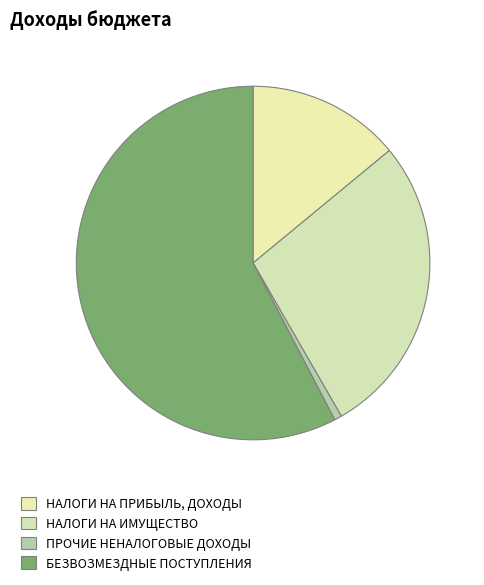

Which slice is the largest?

БЕЗВОЗМЕЗДНЫЕ ПОСТУПЛЕНИЯ